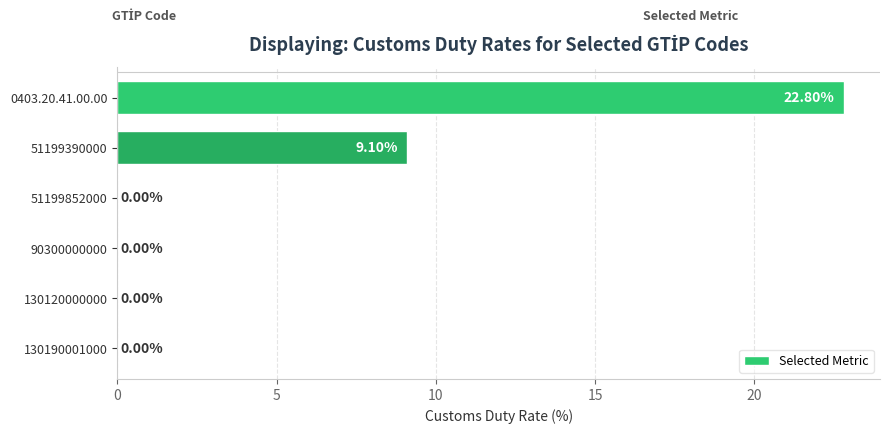

What is the sum of all values?

31.9